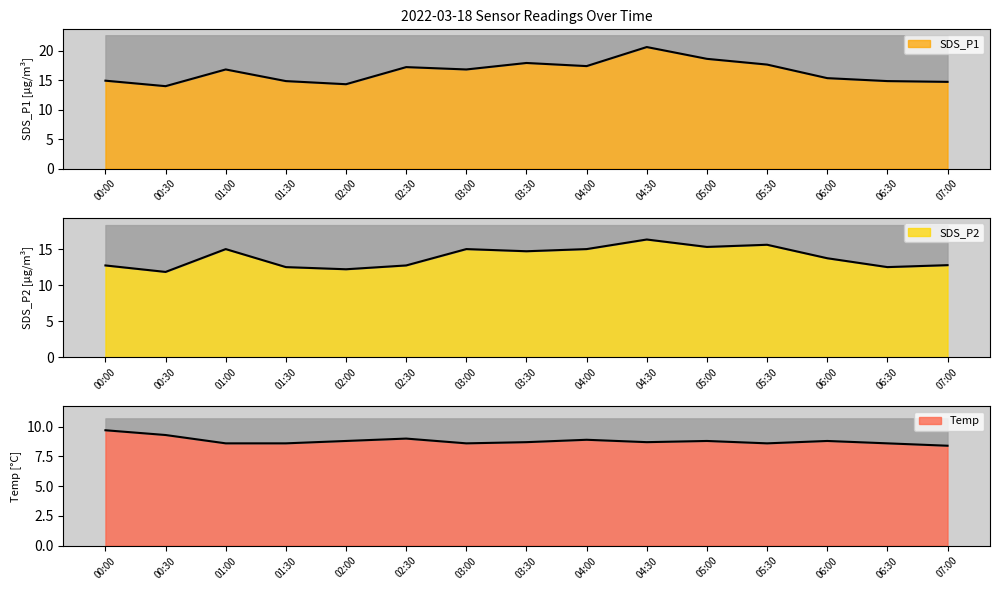

What is the difference between the second highest and minimum values in the SDS_P2 series?

3.8